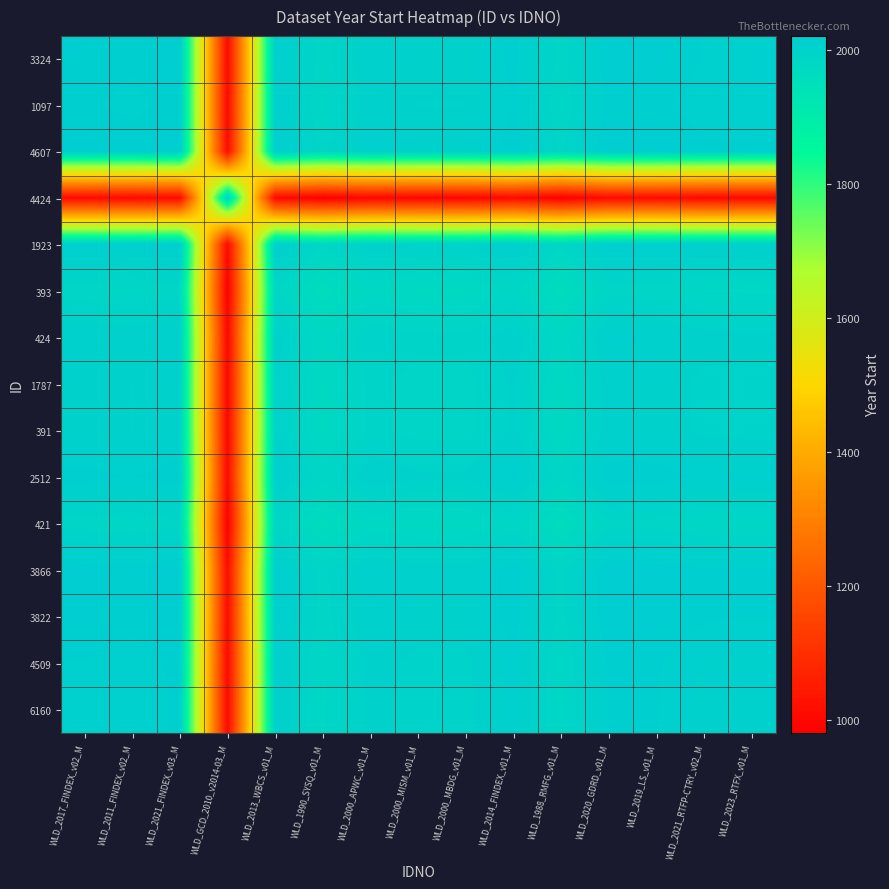

List the series in order of their peak value, highest first.

4607, 3866, 3822, 3324, 2512, 1923, 1097, 4509, 6160, 424, 1787, 391, 4424, 421, 393